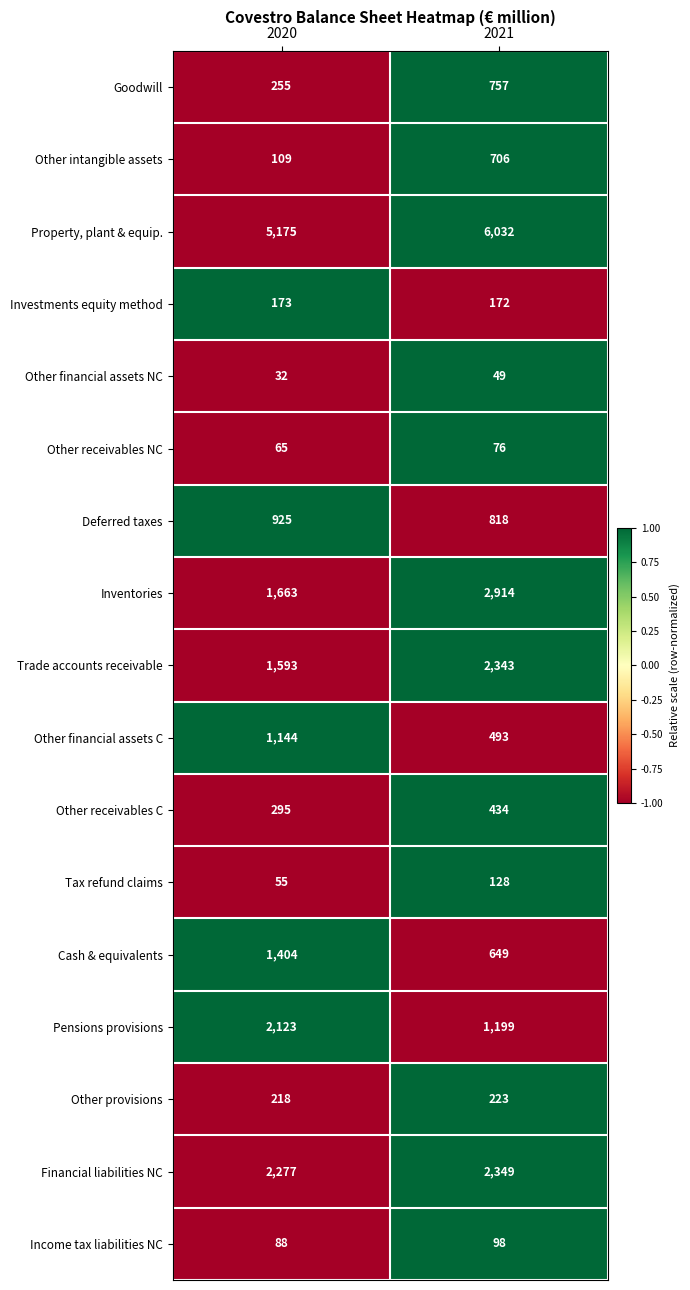

At which category is the sum across all series the highest?

2021